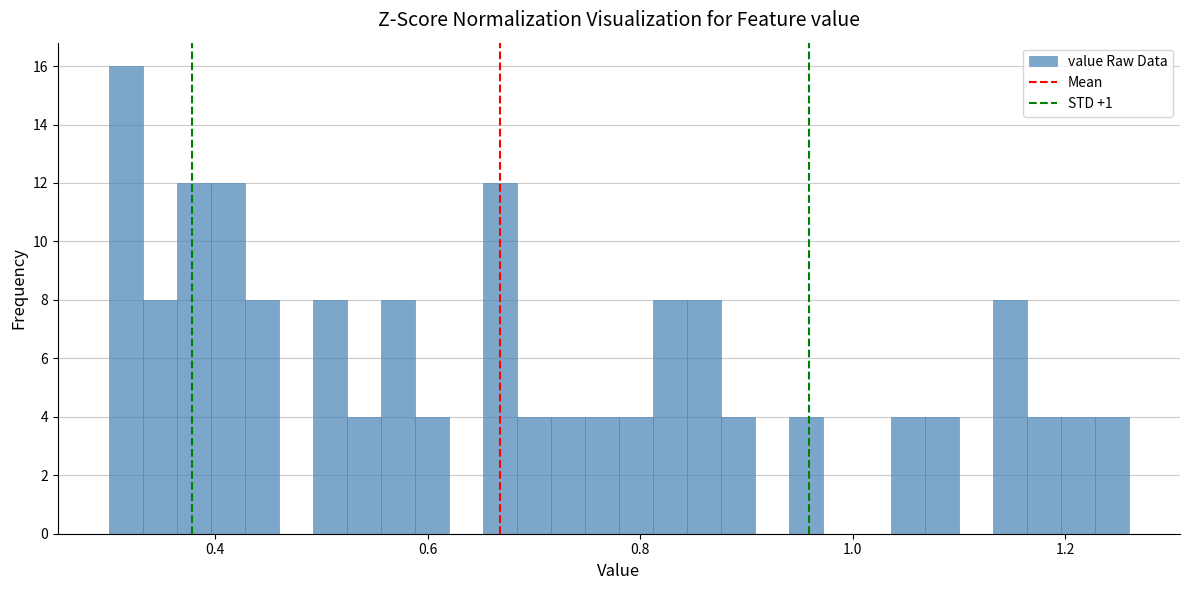

Around what value on the x-axis is the tallest bar? Give the approximate position of its centre, as read against the axis.

0.32